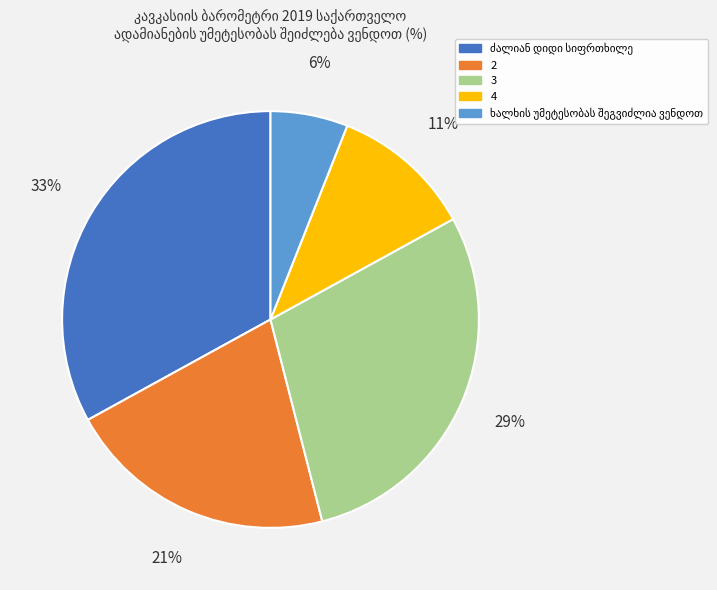

Is there a majority slice in this chart?

No